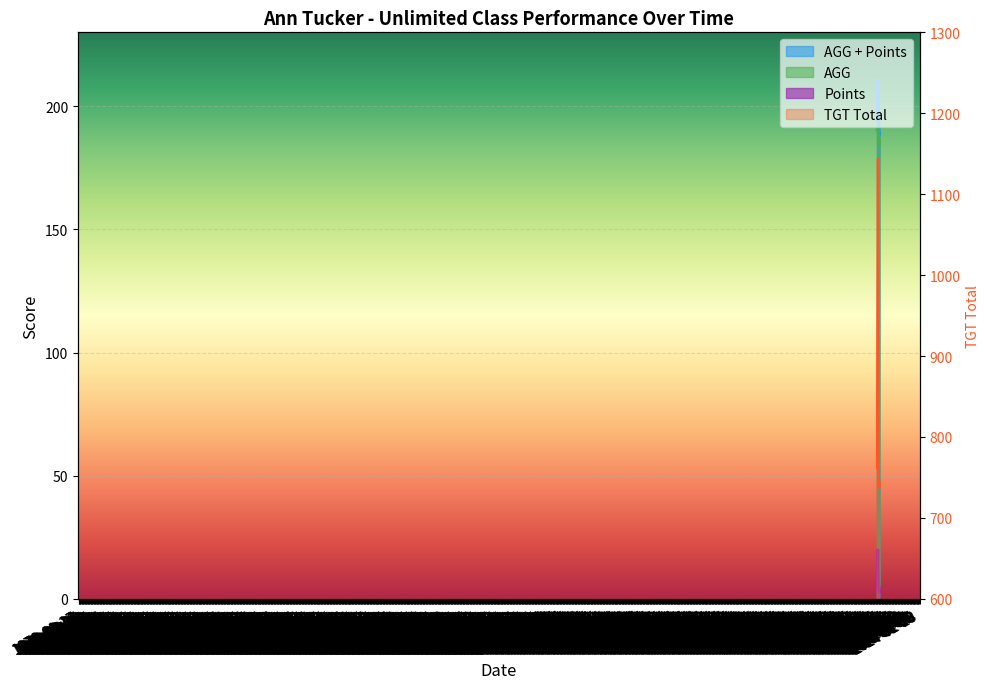

What is the greatest value displayed?

1144.0